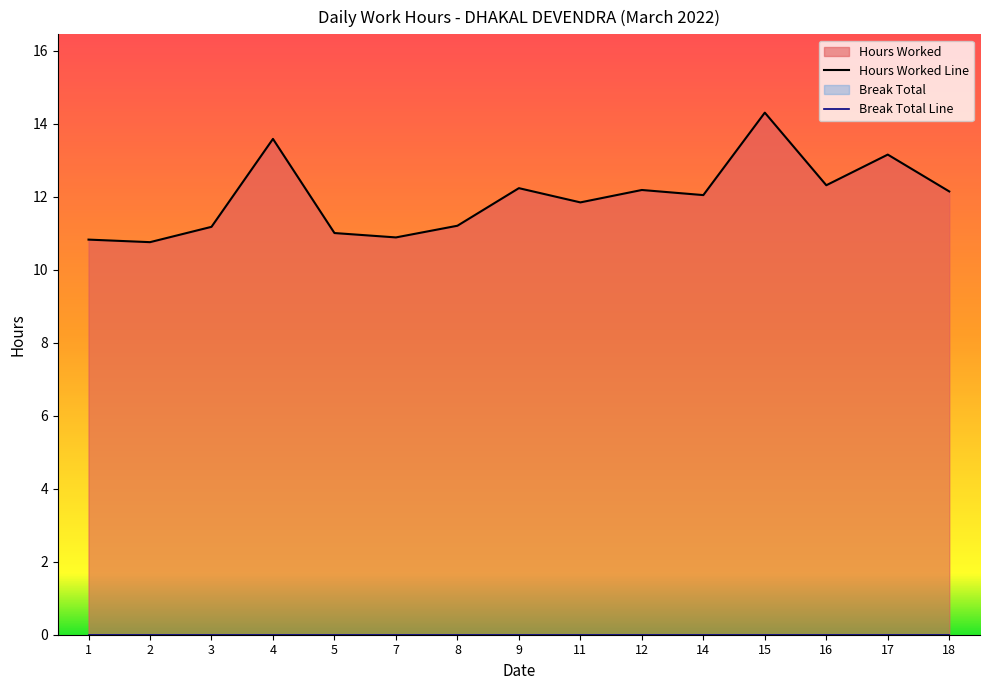

Reading left to right, what are all the values shown in this chart?

1=10.8	2=10.8	3=11.2	4=13.6	5=11.0	7=10.9	8=11.2	9=12.2	11=11.8	12=12.2	14=12.1	15=14.3	16=12.3	17=13.2	18=12.2